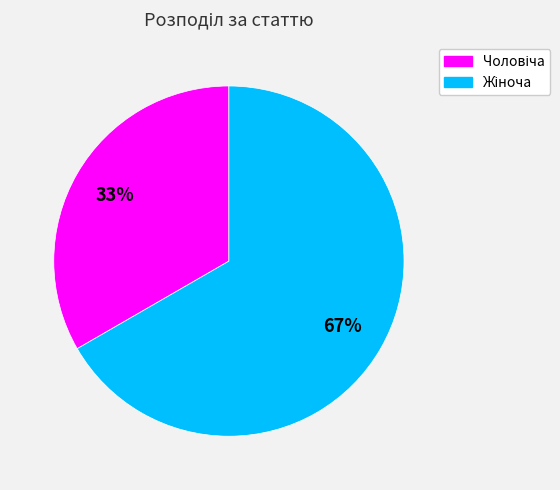

Is there any slice that represents more than half of the pie?

Yes